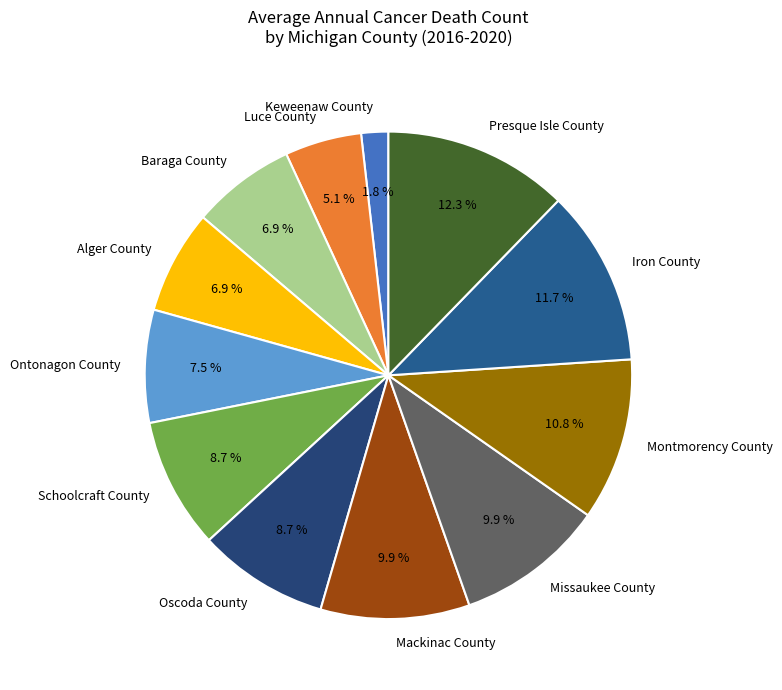

Does Keweenaw County represent more than half of the total?

No